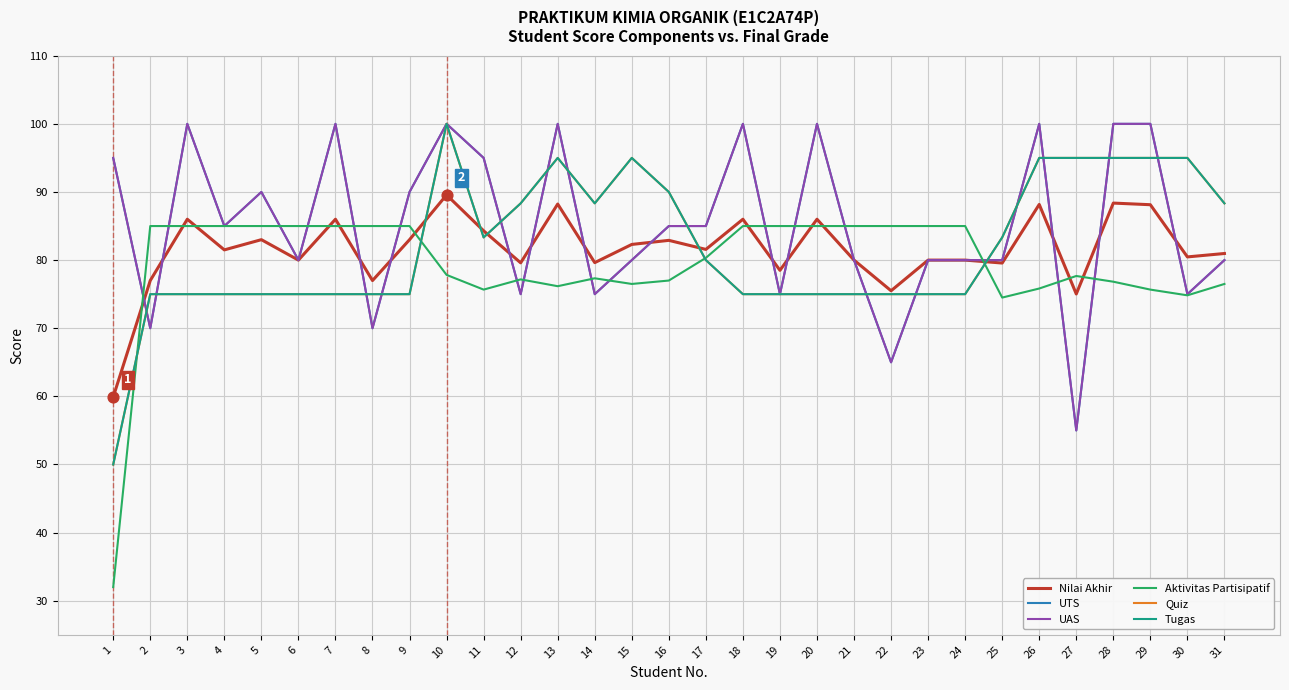

At which category is the sum across all series the highest?

10